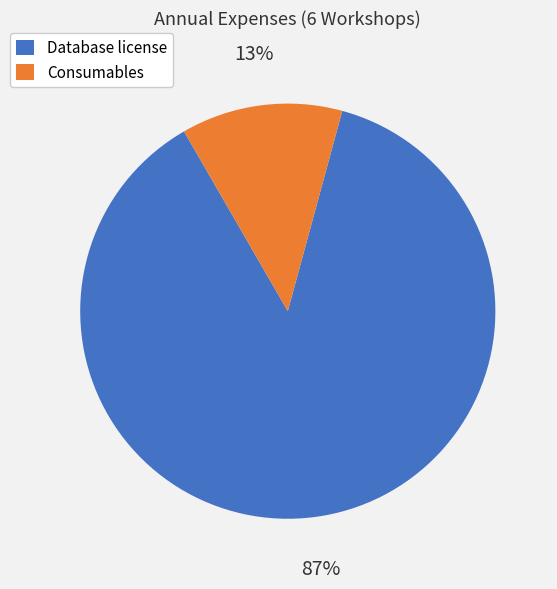

Does any single category account for the majority?

Yes